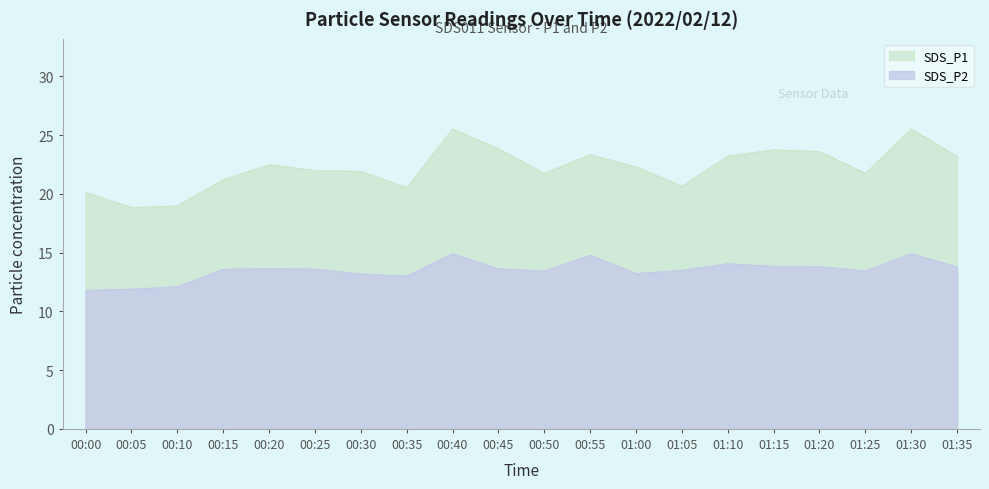

What is the average value of the SDS_P2 series?

13.5